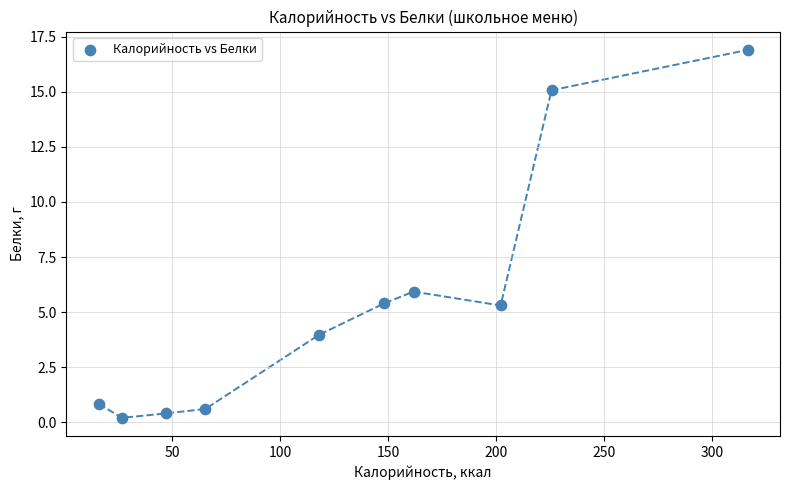

What Y value in the scatter plot is closest to 8?

5.9